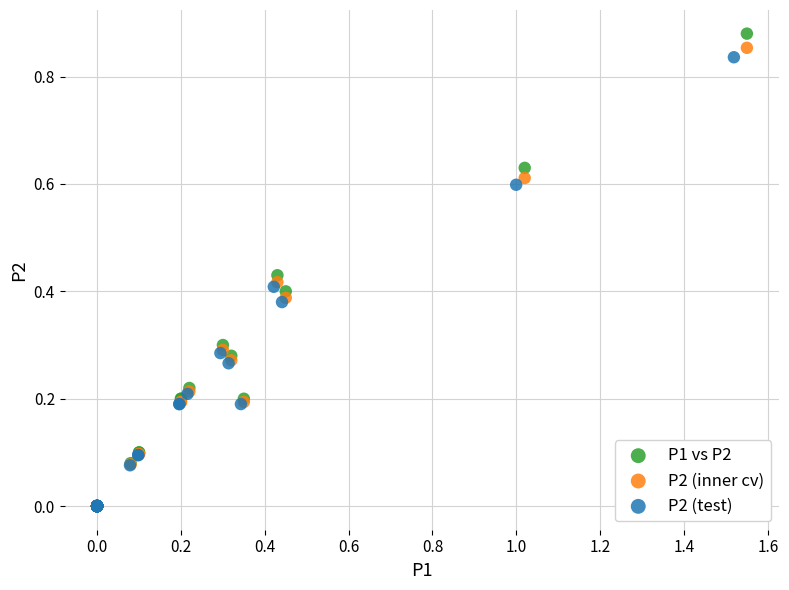

Which series reaches the maximum Y coordinate?

P1 vs P2